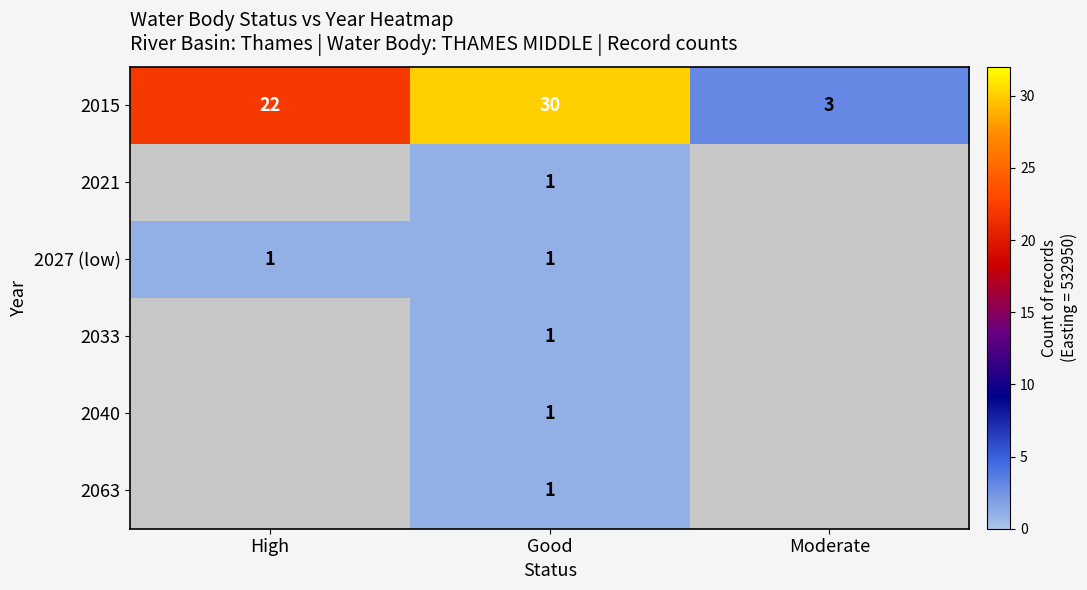

The 2027 (low) series shows 1 at Good. True or false?

True